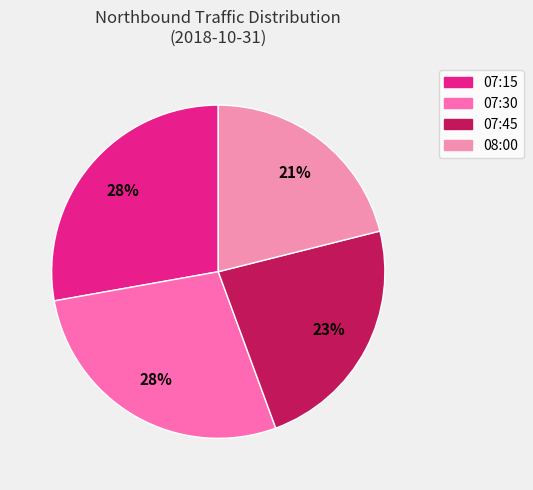

What percentage is the 08:00 slice, to the nearest percent?

21%